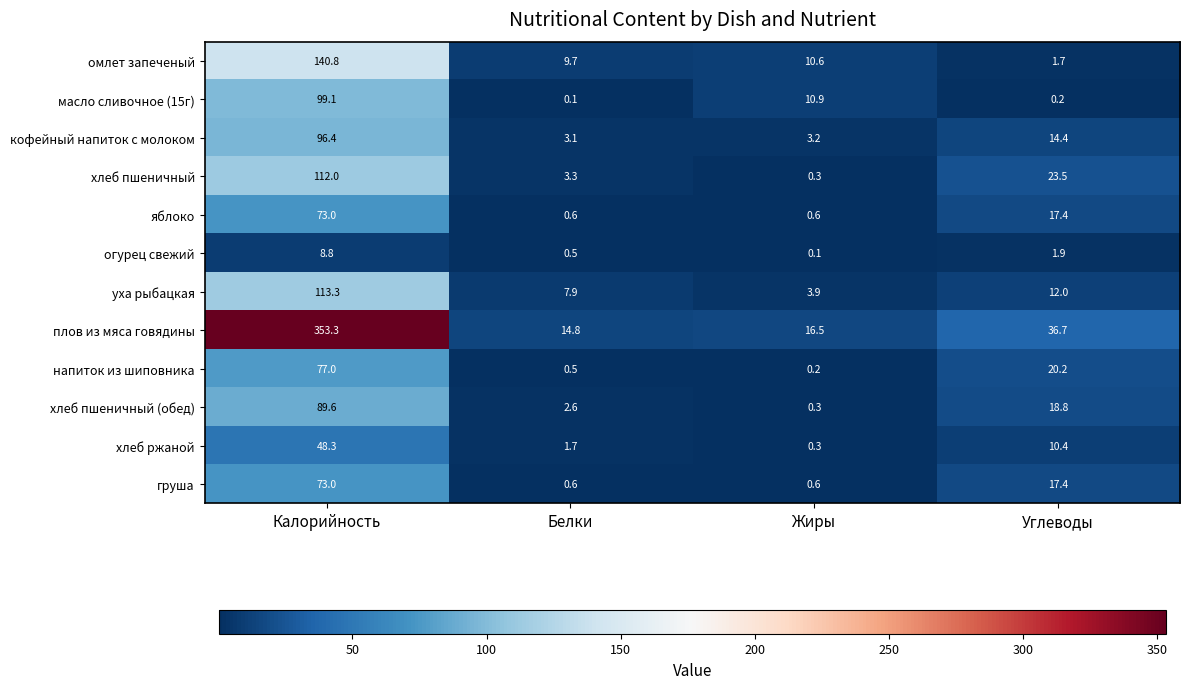

What is the average value of the омлет запеченый series?

40.7